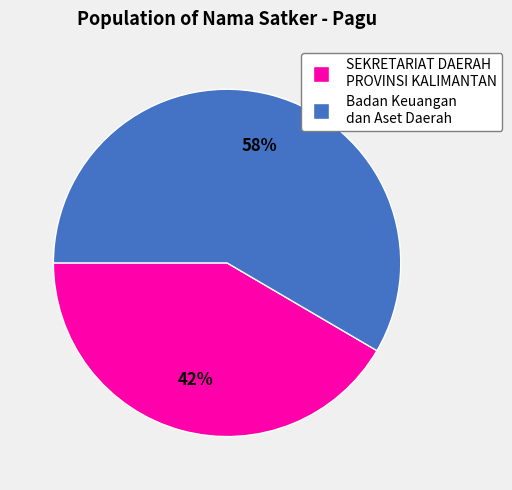

Is there a majority slice in this chart?

Yes